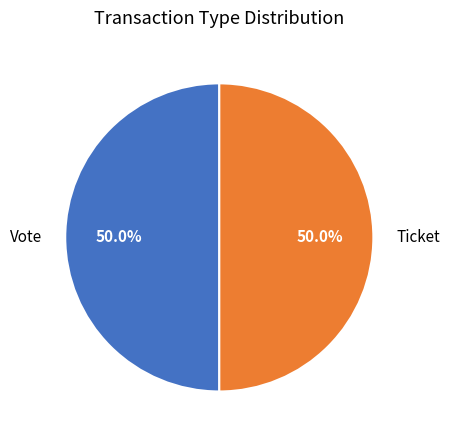

Is the sum of Ticket and Vote greater than half?

Yes